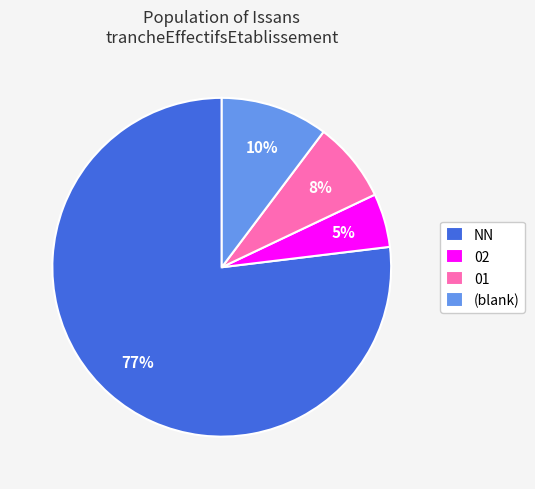

To the nearest percent, what is the combined percentage of (blank) and 02?

15%